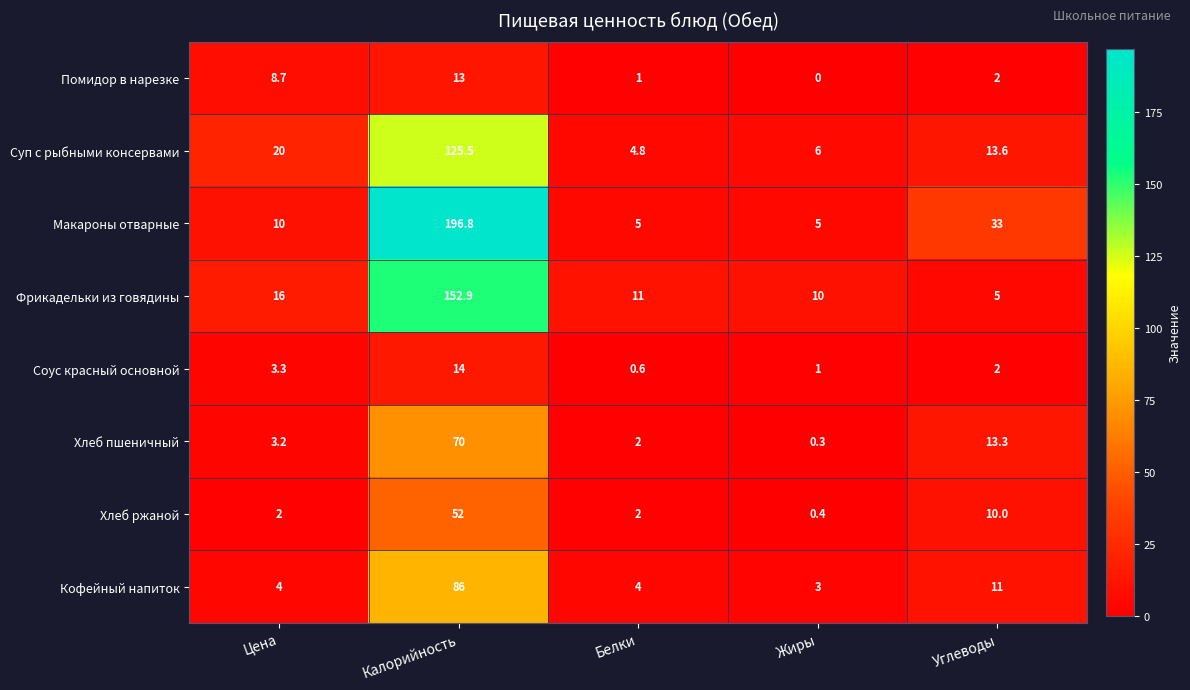

How many categories are shown in the chart?

5